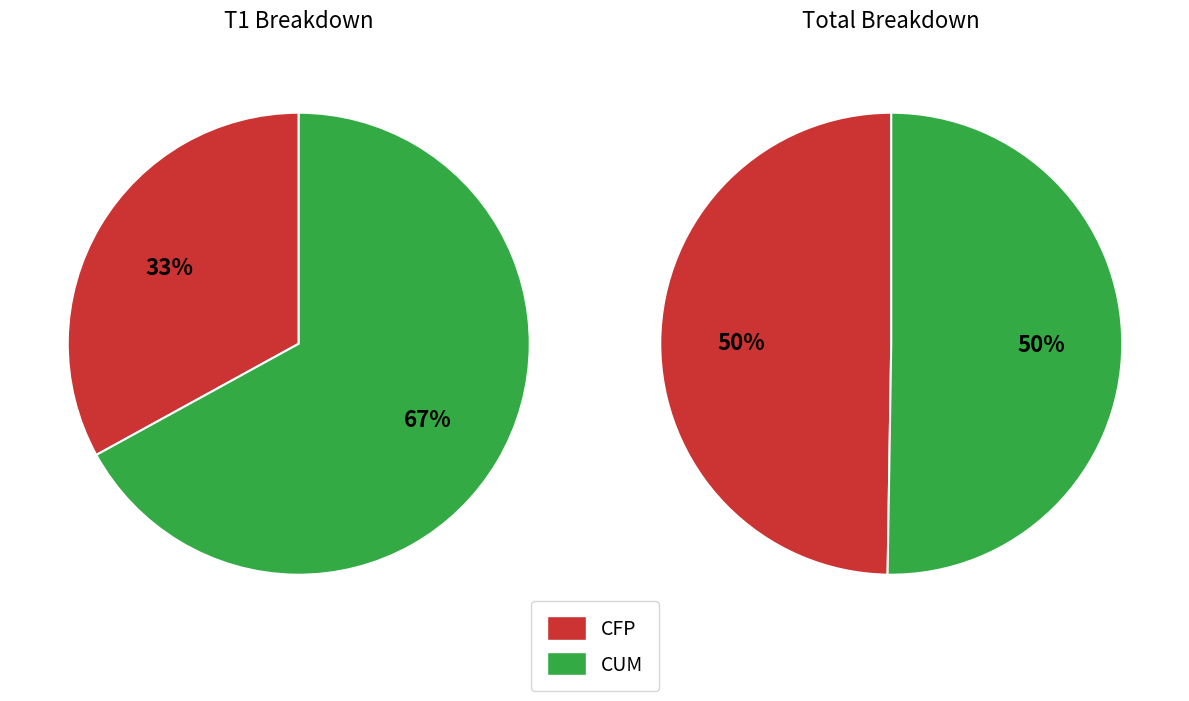

Combined, what portion of the pie is CFP and CUM?

100.0%